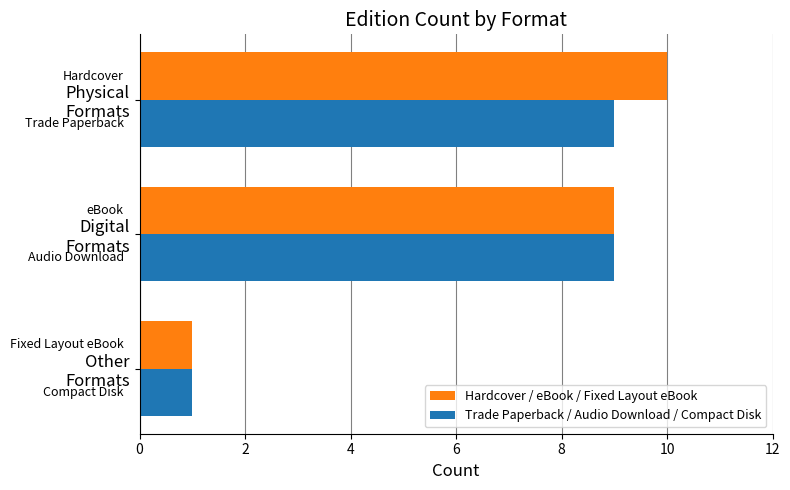

Which series has the widest spread of values?

Hardcover / eBook / Fixed Layout eBook